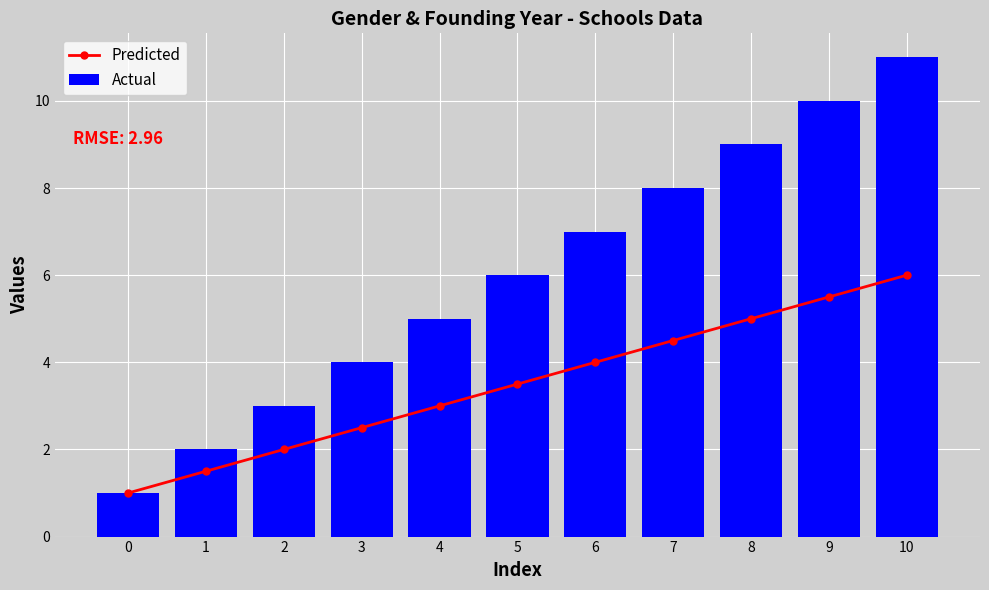

What is the maximum value for Predicted?

6.0